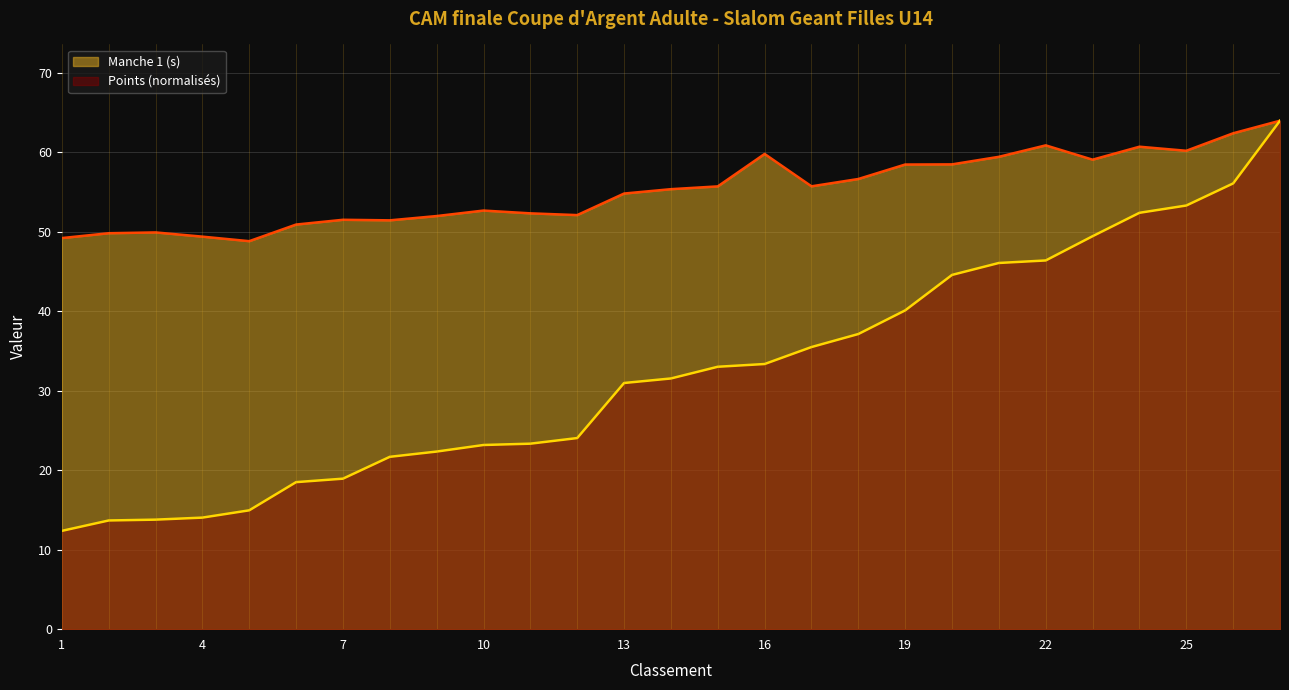

The Points series shows 31.5 at 14. True or false?

True